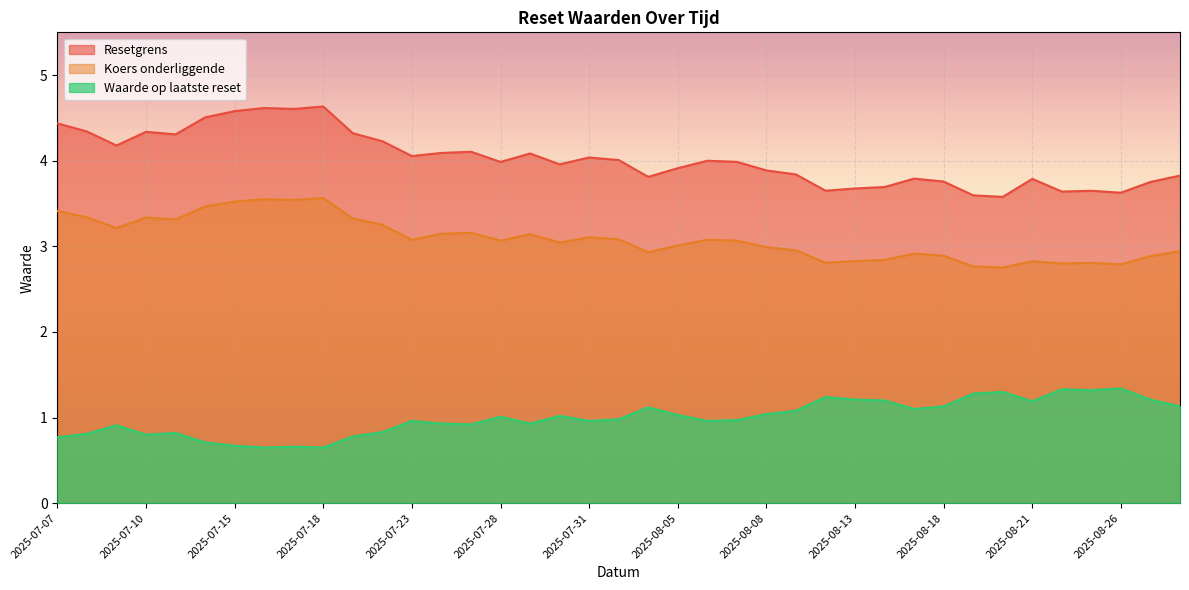

Which series has the largest range (max minus min)?

Resetgrens